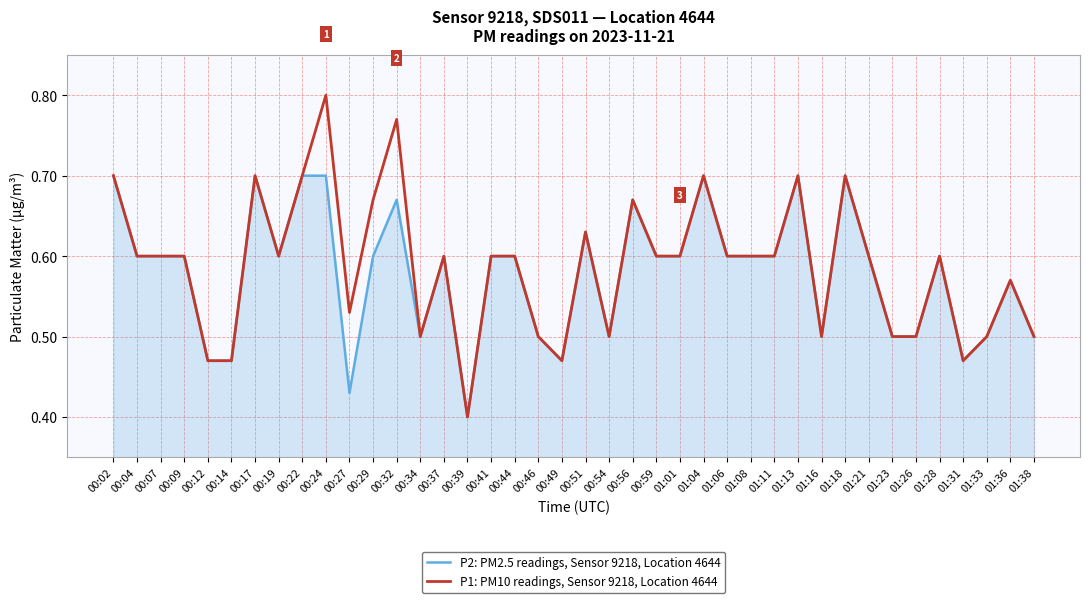

Which series has the largest range (max minus min)?

P1: PM10 readings, Sensor 9218, Location 4644